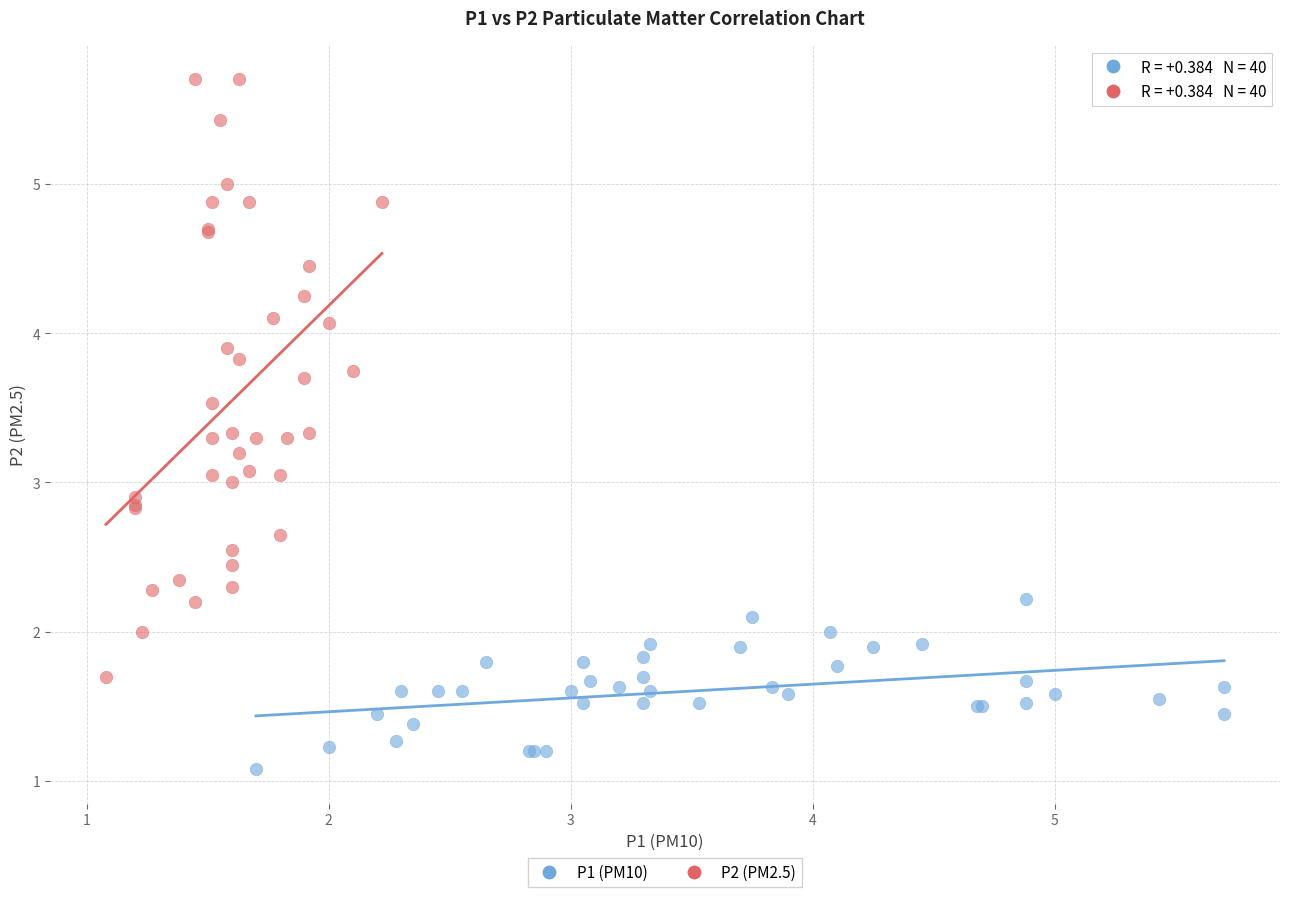

Which series reaches the maximum Y coordinate?

P2 (PM2.5)